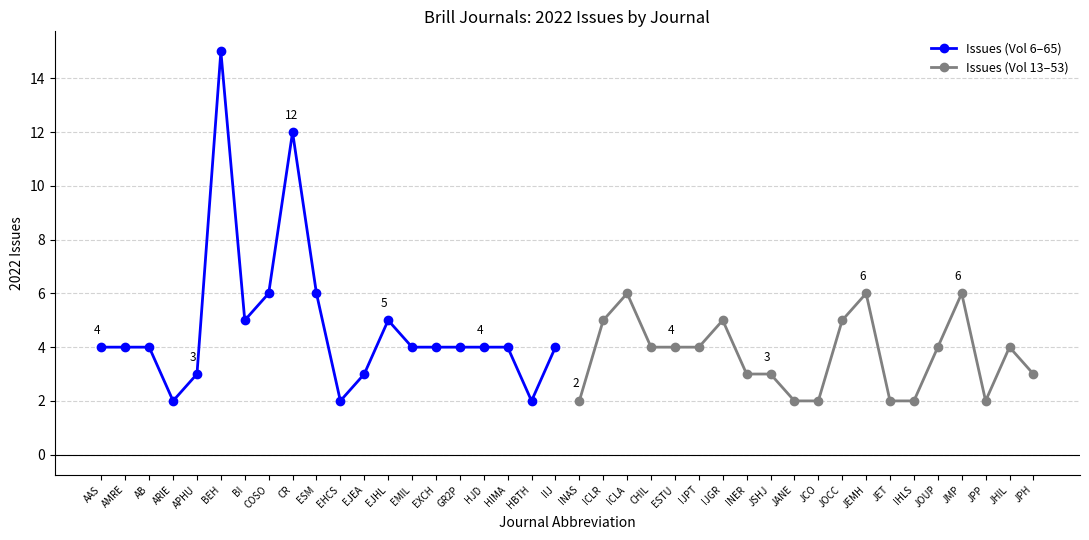

The Issues (Vol 6–65) series shows 7 at BI. True or false?

False